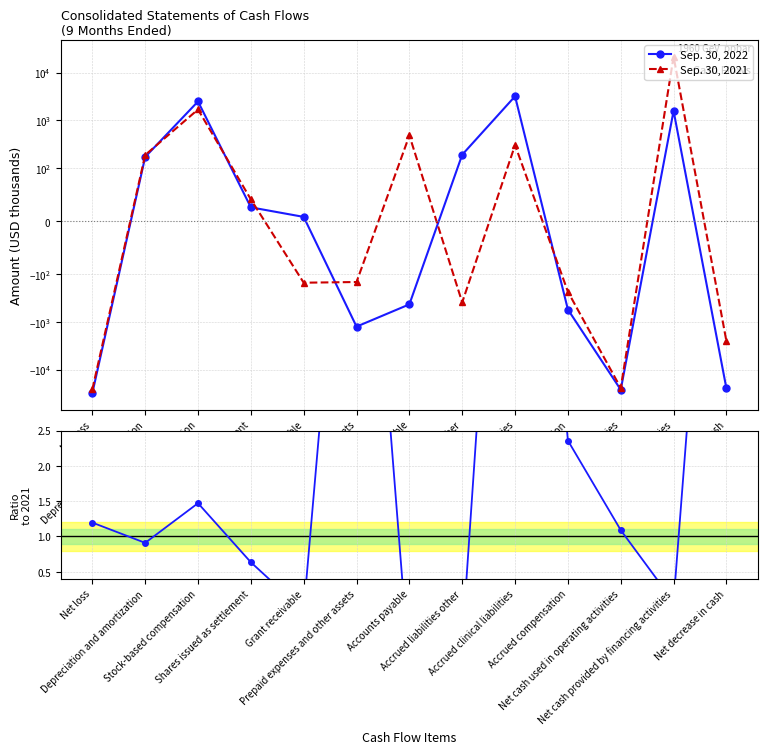

At how many categories does at least one series exceed 13002?

1